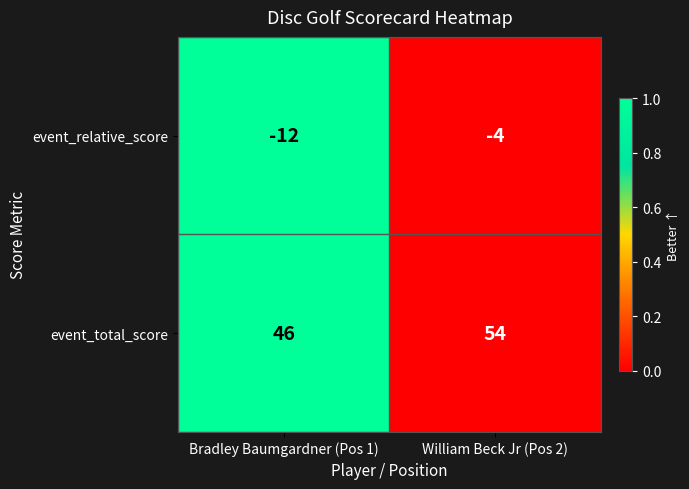

What is the difference between the highest and lowest values at William Beck Jr (Pos 2)?

58